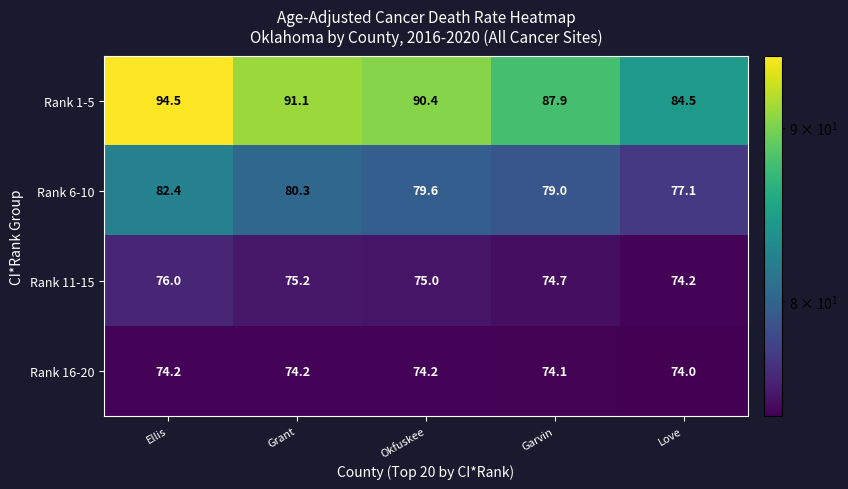

Reading right to left, list all the values displayed in this chart.

Rank 1-5: 84.5	87.9	90.4	91.1	94.5
Rank 6-10: 77.1	79.0	79.6	80.3	82.4
Rank 11-15: 74.2	74.7	75.0	75.2	76.0
Rank 16-20: 74.0	74.1	74.2	74.2	74.2